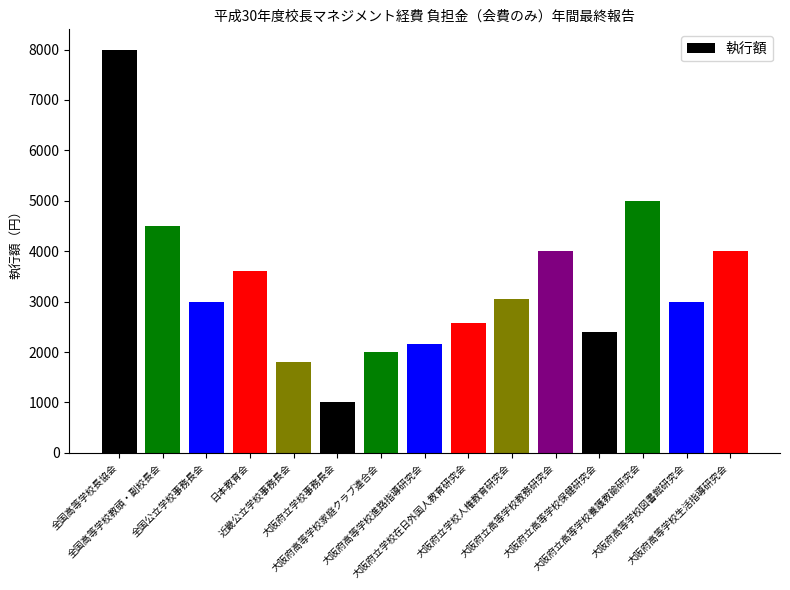

The chart shows a value of 1892 at 大阪府立学校人権教育研究会. True or false?

False